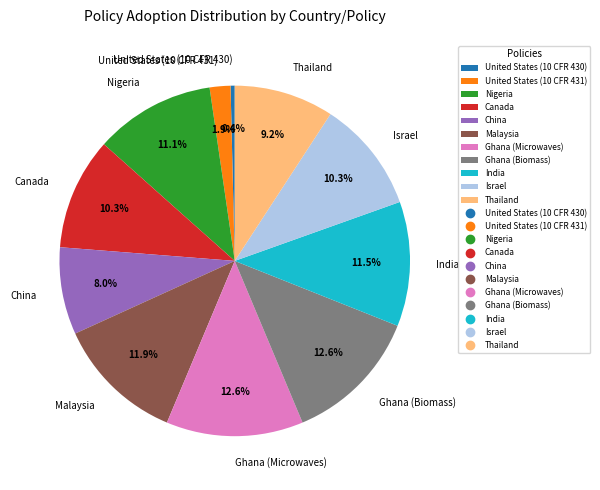

Count the number of slices in the pie.

11